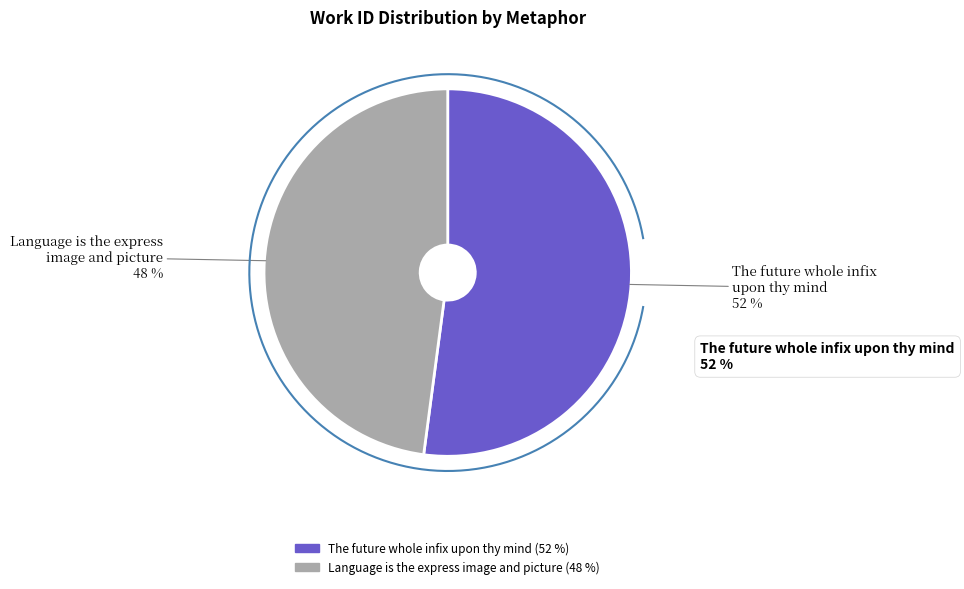

What is the smallest slice in the pie chart?

Language is the express image and picture